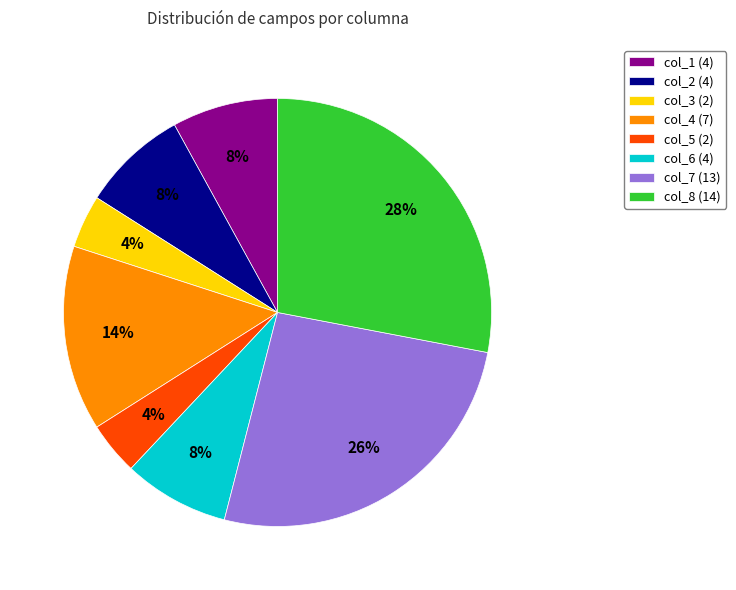

Is it true that col_1 is 8% of the pie?

True